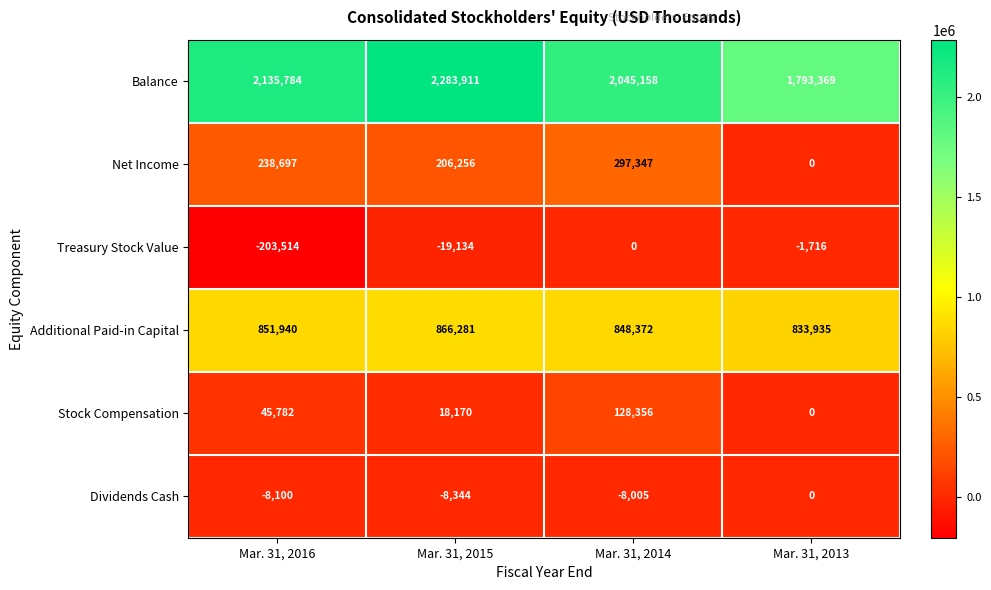

Which label corresponds to the smallest value in the chart?

Mar. 31, 2016